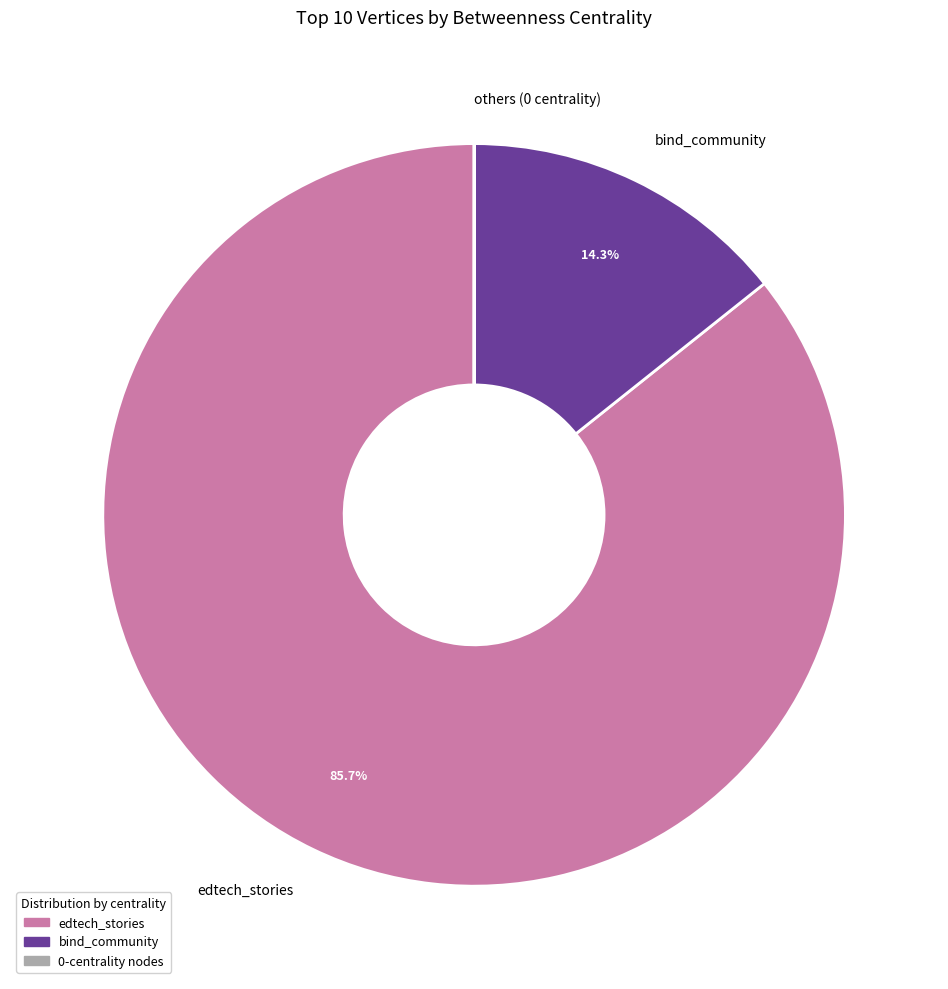

How much of the chart is everything except edtech_stories?

14.3%